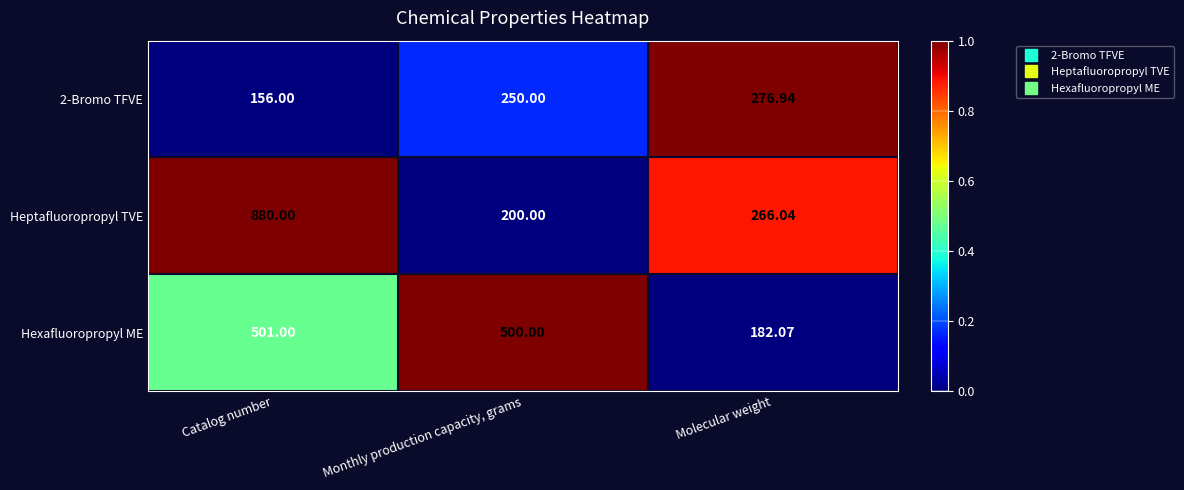

Where does the Heptafluoropropyl TVE series first go above 266?

Catalog number